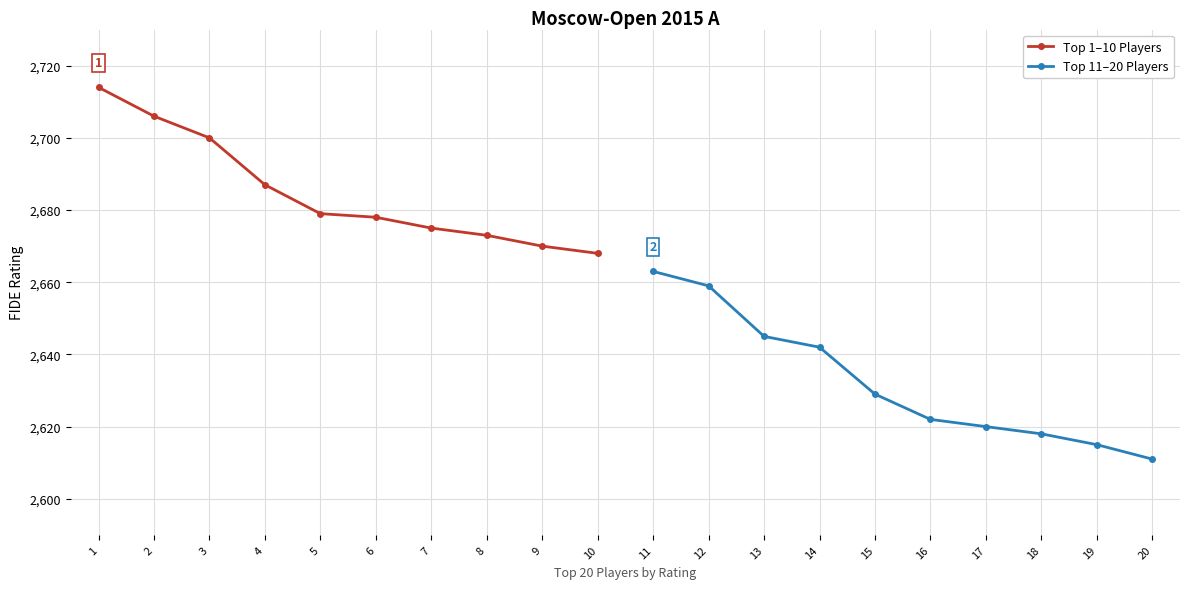

True or false: Top 1–10 Players has more than 2 interior local peaks.

False